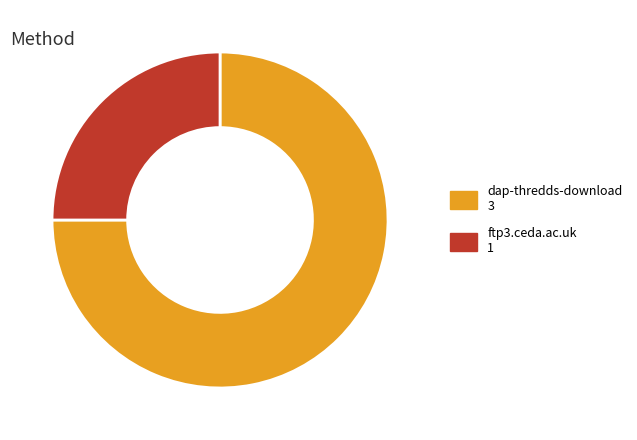

Do dap-thredds-download and ftp3.ceda.ac.uk together represent more than half of the pie?

Yes